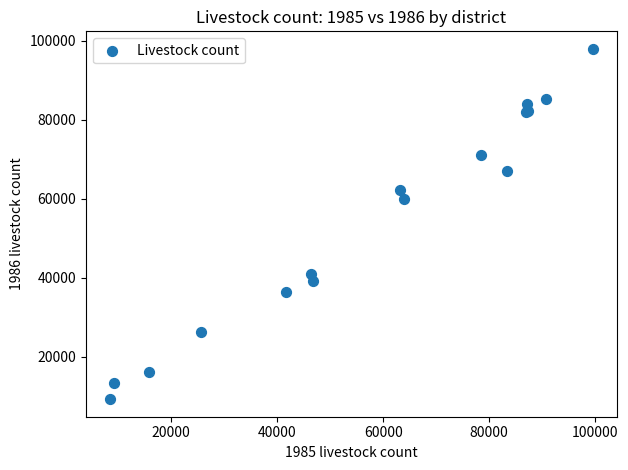

What Y value in the scatter plot is closest to 53582?

59951